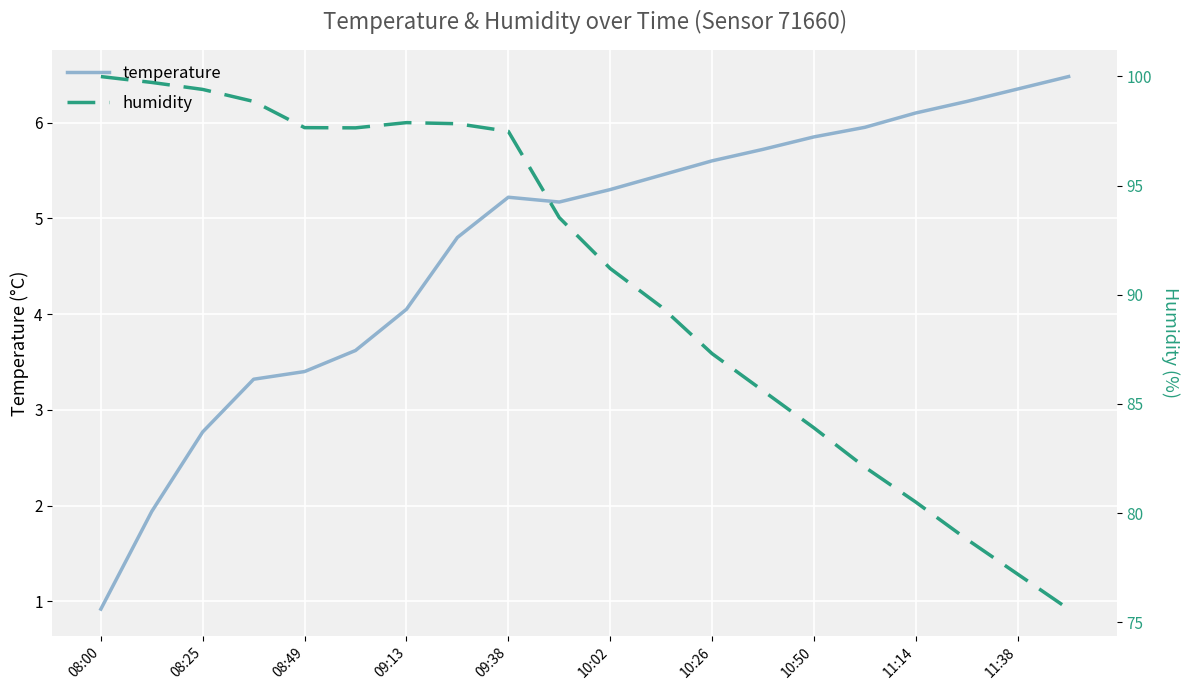

True or false: humidity has more than 2 interior local peaks.

False